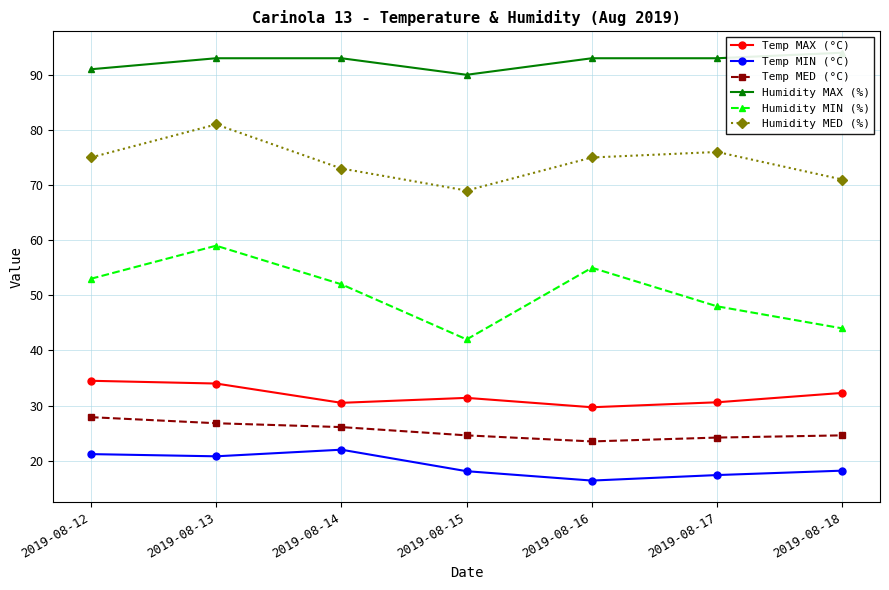

What is the greatest value displayed?

94.0